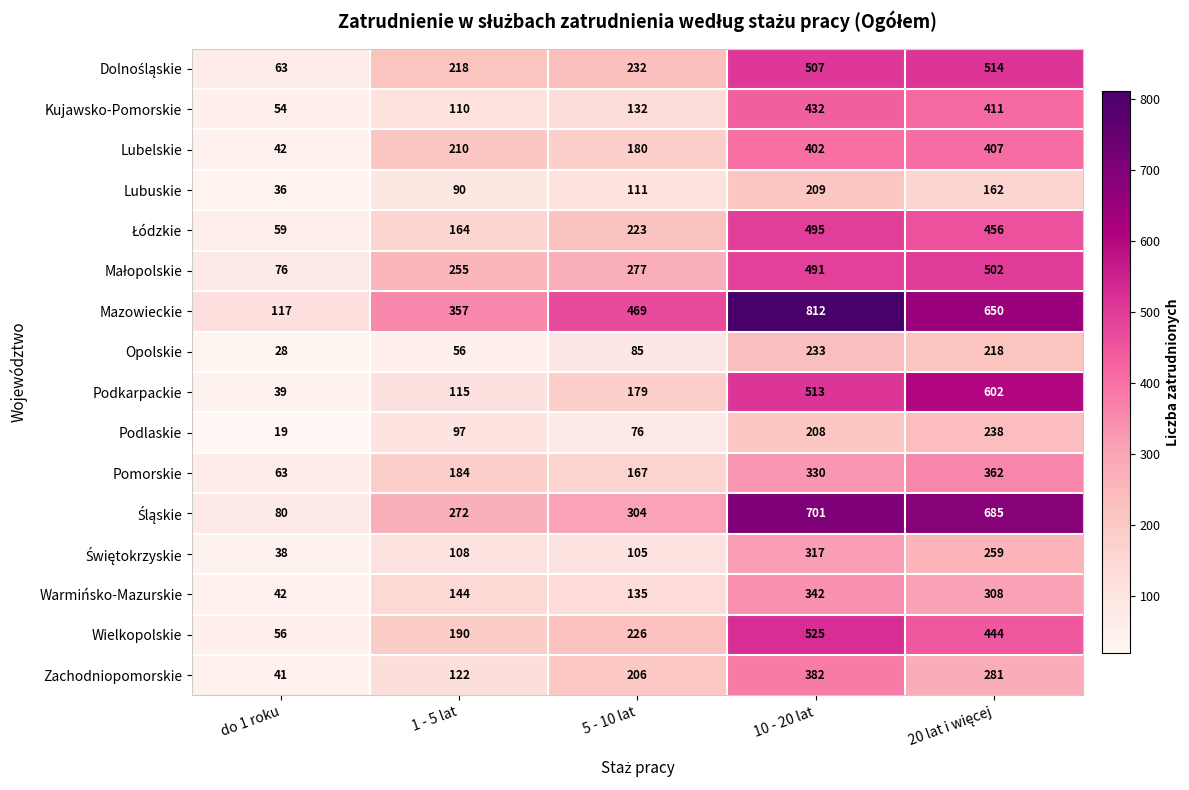

Between do 1 roku and 5 - 10 lat, which series saw the biggest shift?

Mazowieckie